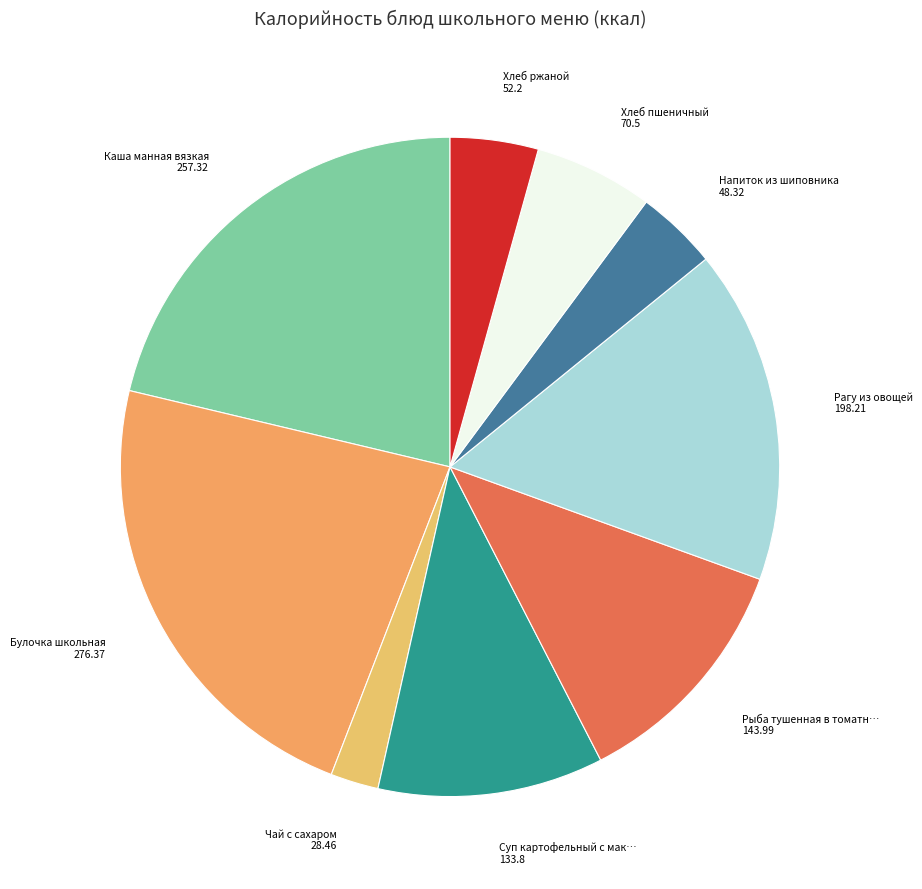

Which category has the smallest portion of the pie?

Чай с сахаром